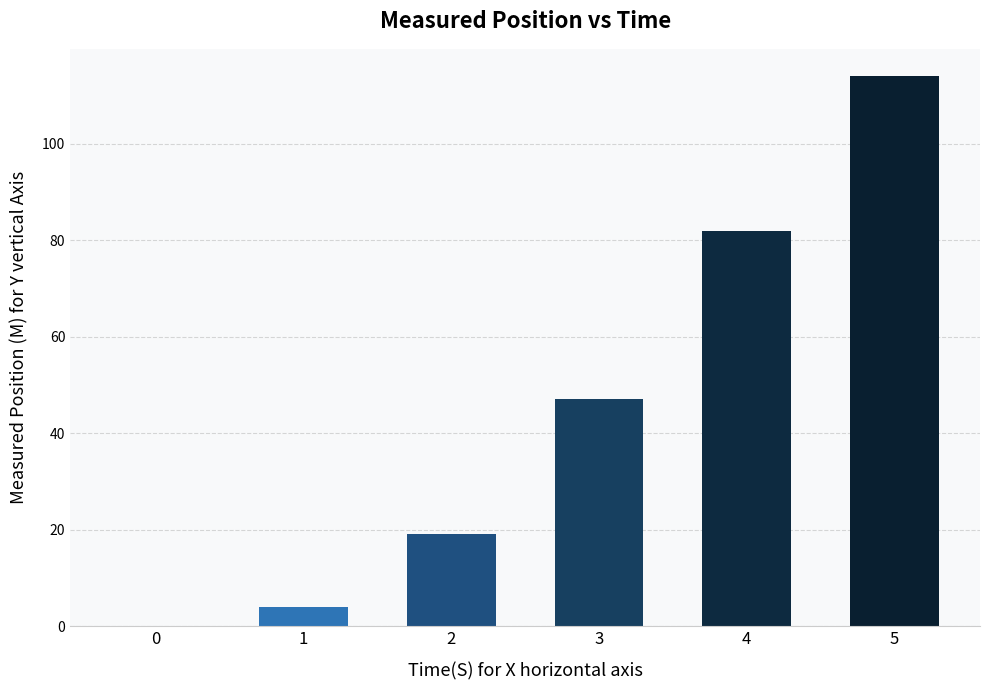

How many series are shown in this chart?

1